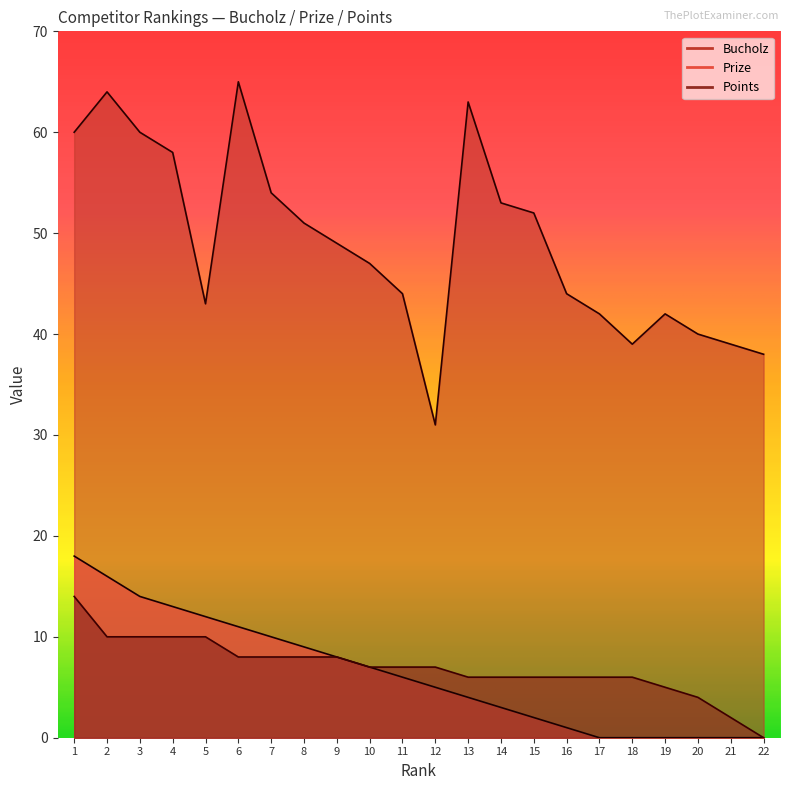

How many lines are shown in the chart?

3